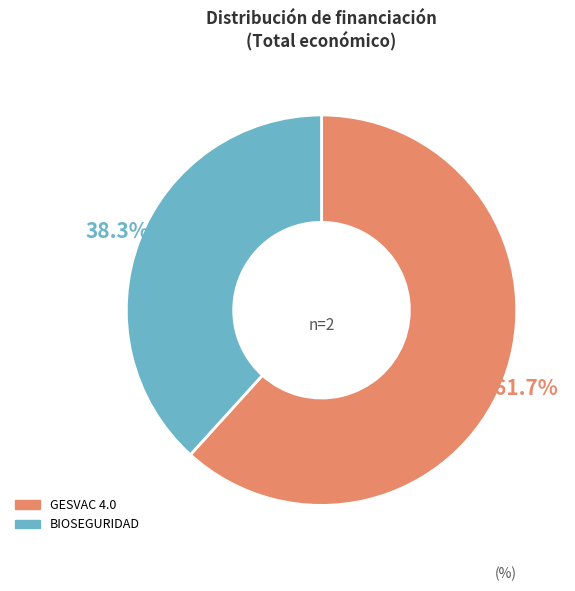

What is the ratio of the value at BIOSEGURIDAD to the value at GESVAC 4.0?

0.6